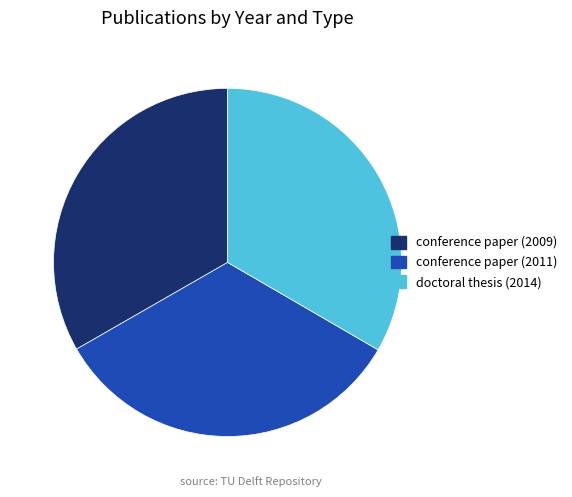

Does conference paper (2011) account for over 50% of the chart?

No